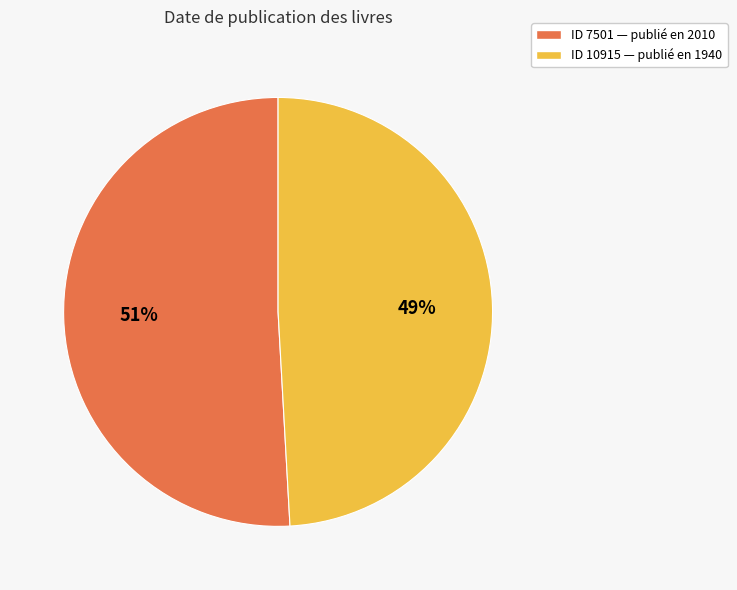

True or false: ID 10915 — publié en 1940 accounts for 49% of the total.

True